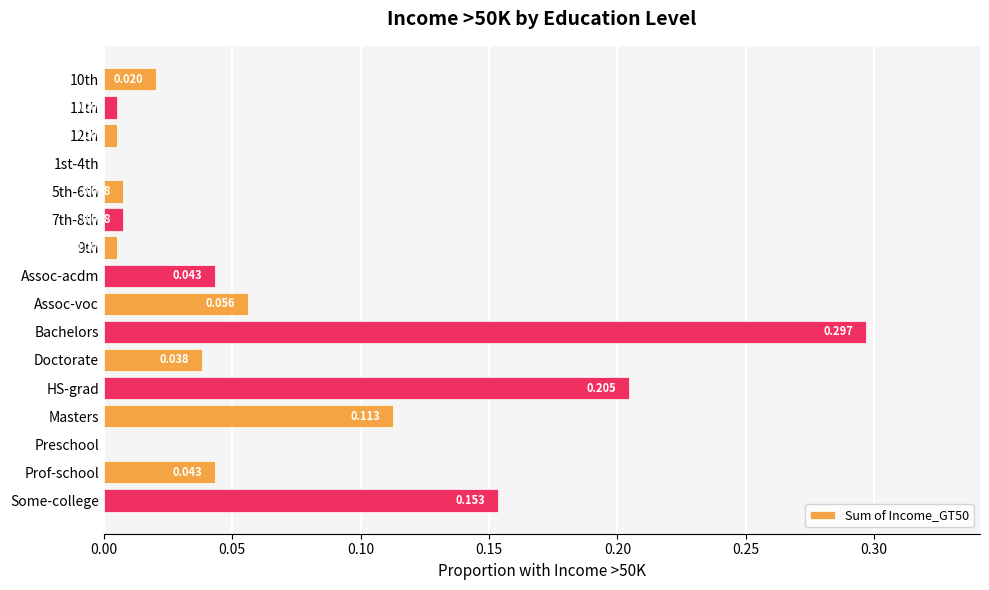

Between Assoc-acdm and 11th, which is larger?

Assoc-acdm